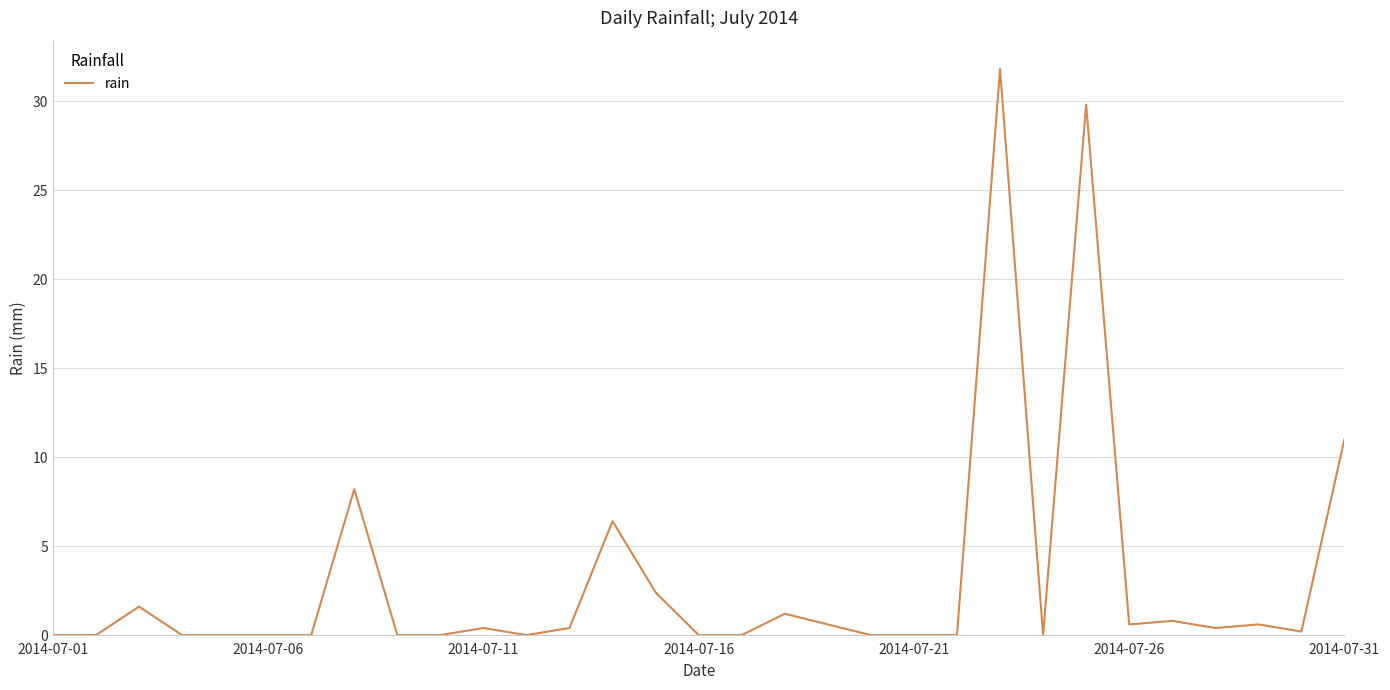

What is the maximum value shown in the chart?

31.8